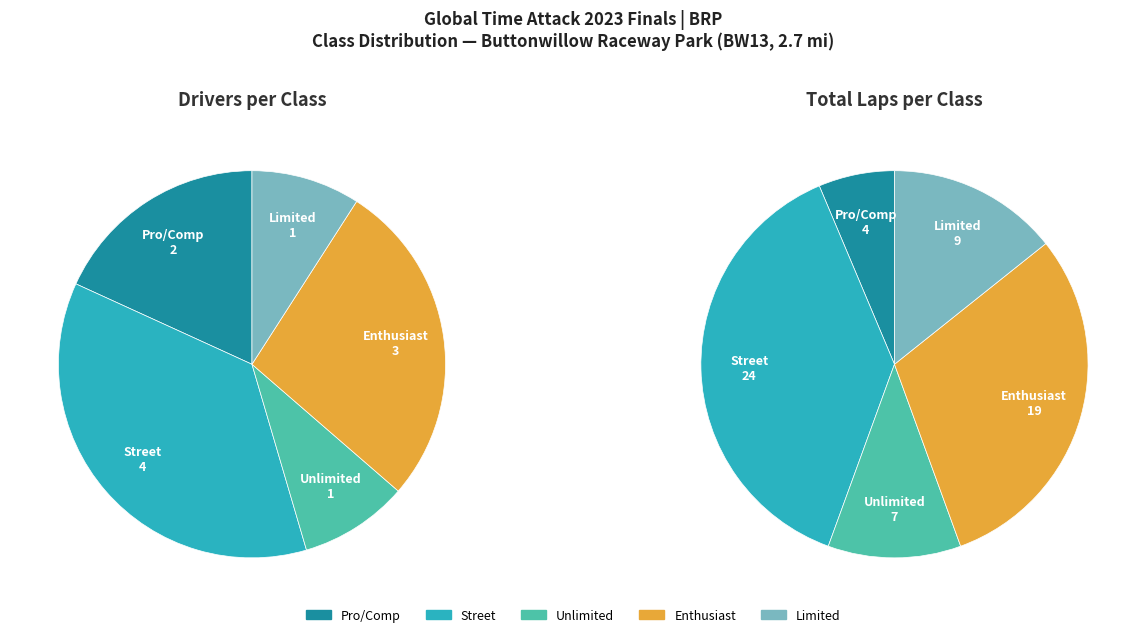

To the nearest percent, what percentage of the pie is Enthusiast?

27%